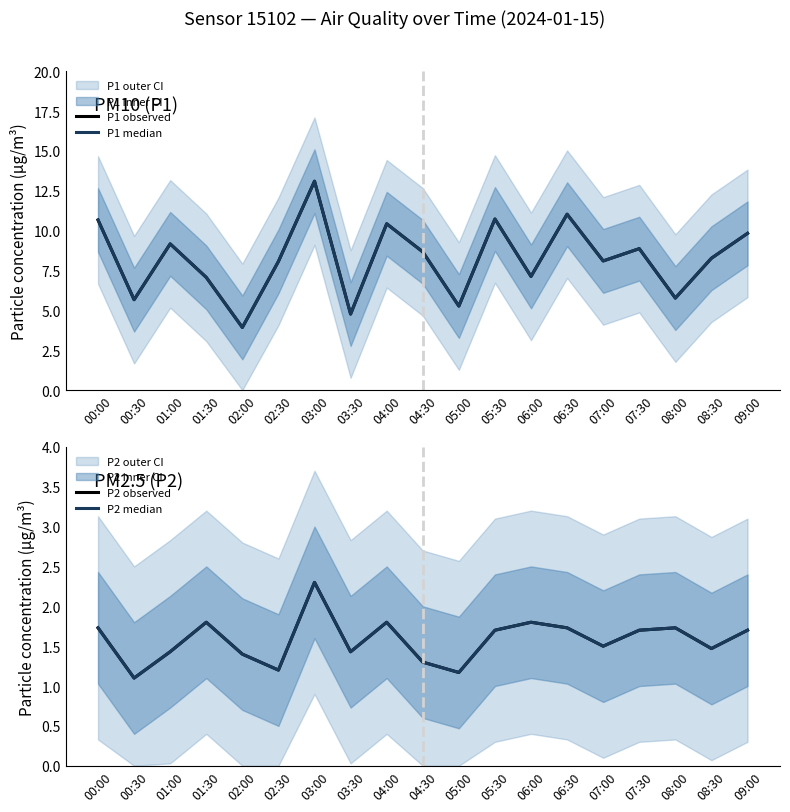

Where is the first local minimum for P1 observed?

00:30